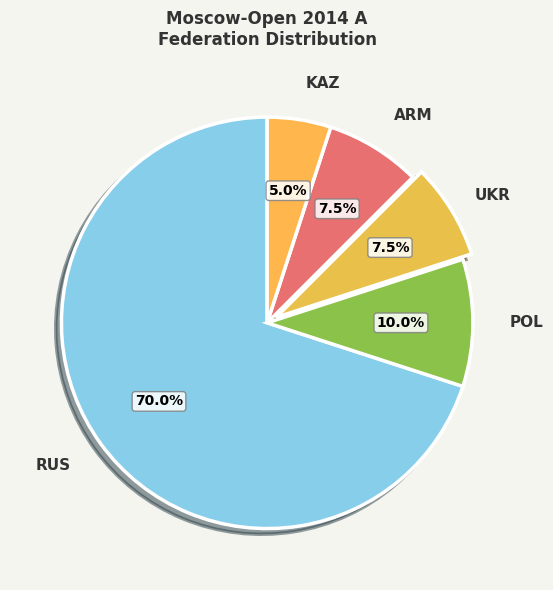

Which slice is the smallest?

KAZ